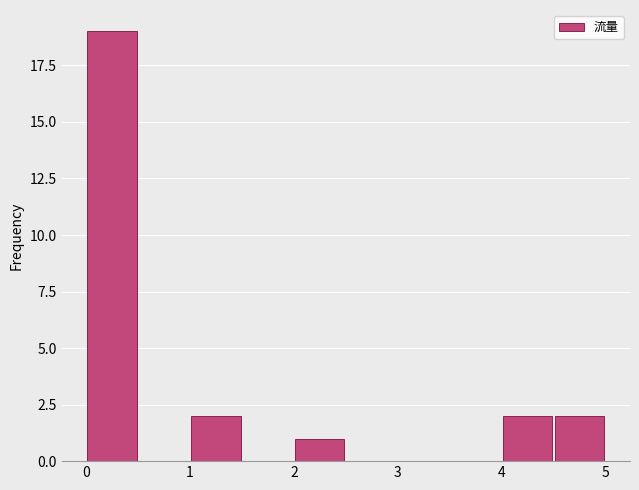

How tall is the bar that spans 2.0 to 2.5 on the x-axis? The values are not printed on the chart, so give them approximately, as read against the axis.

1